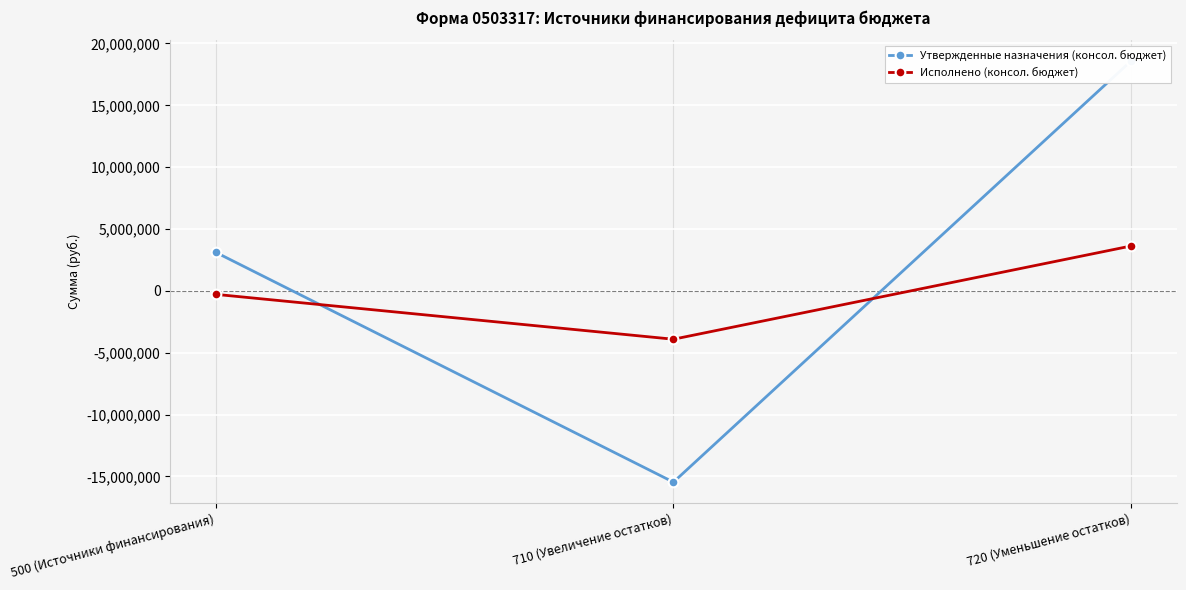

What is the difference between the highest and lowest values at 710 (Увеличение остатков)?

11551907.7